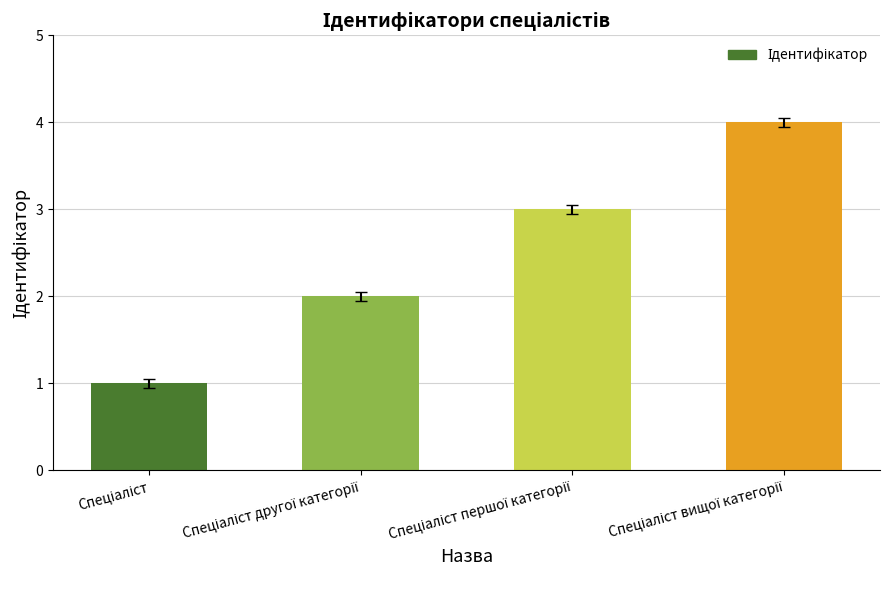

What is the sum of all values?

10